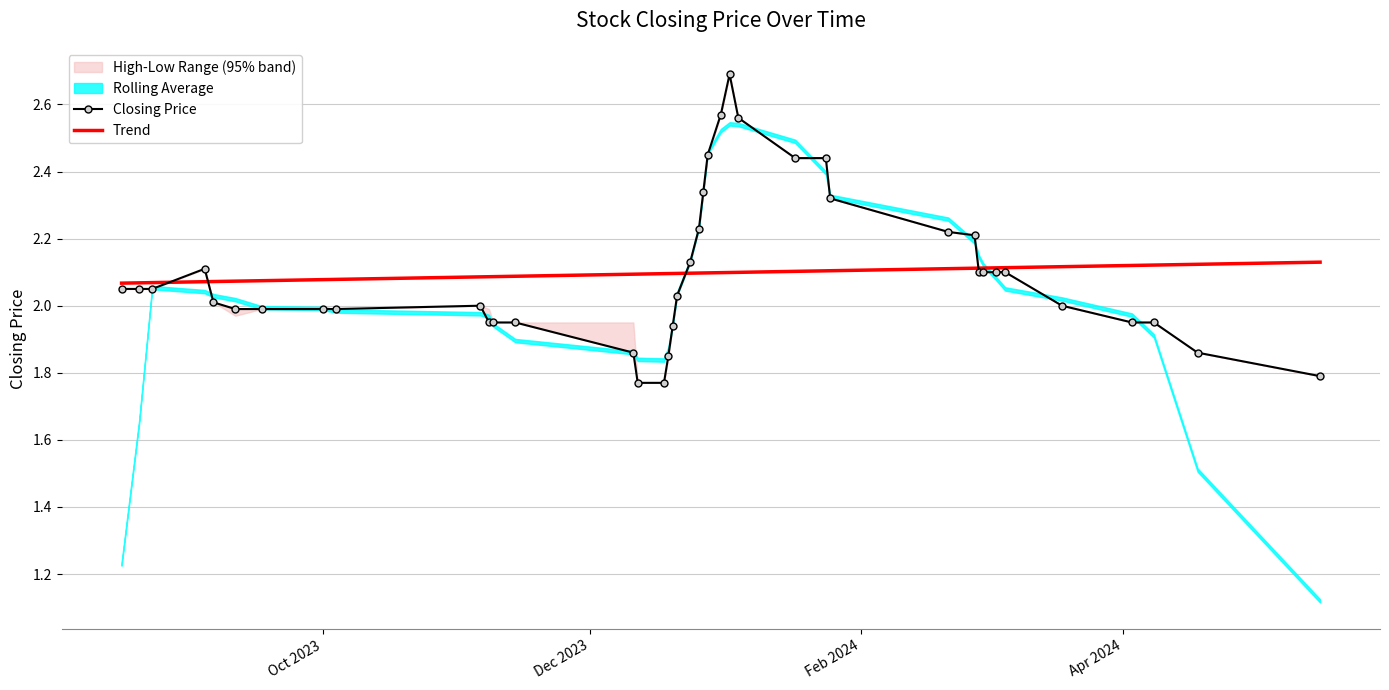

True or false: Closing Price has more than 2 points higher than both neighbors.

True